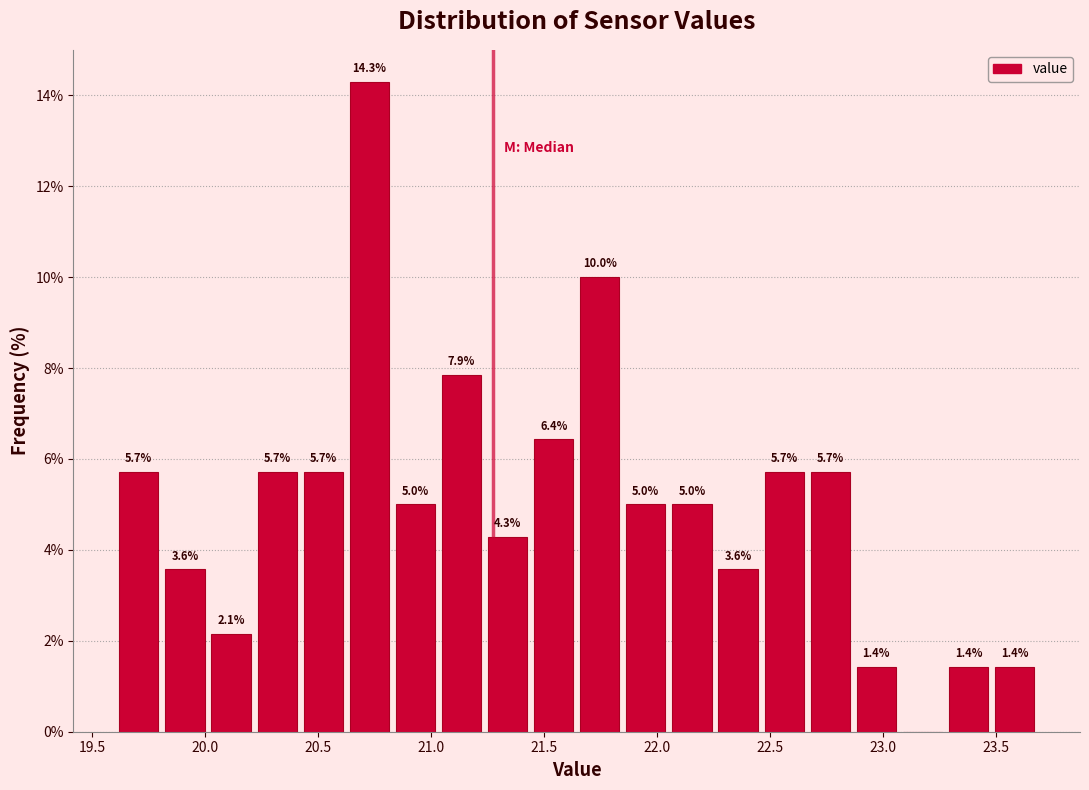

Over which range of the x-axis is the bar tallest?

20.65 to 20.85